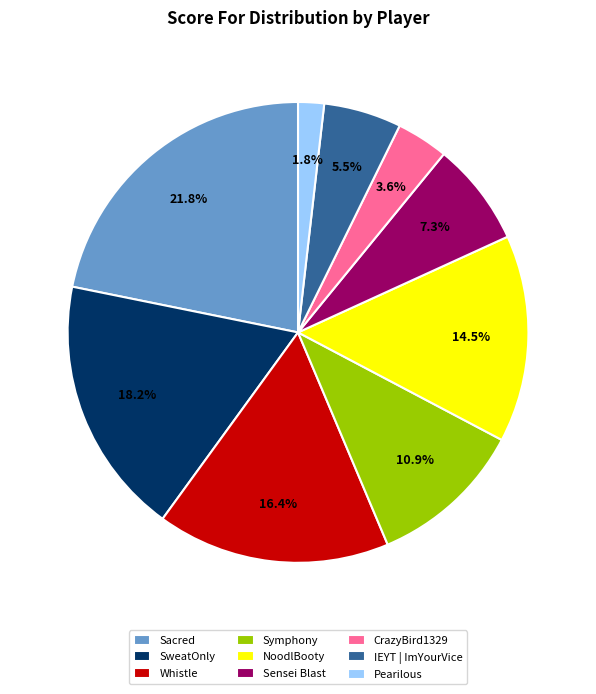

What portion of the pie excludes Whistle?

83.6%